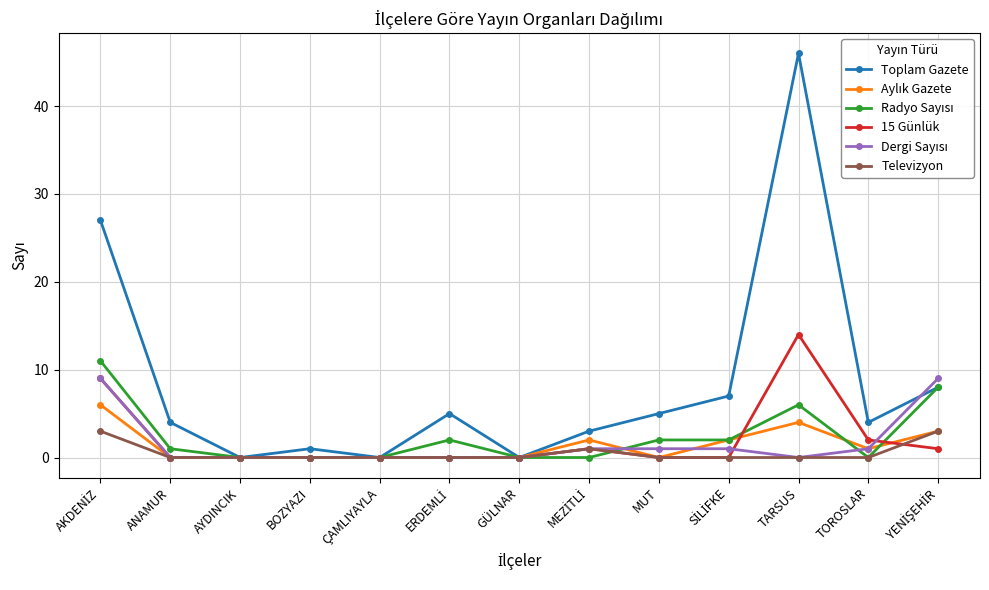

True or false: Toplam Gazete has more than 1 interior local peaks.

True